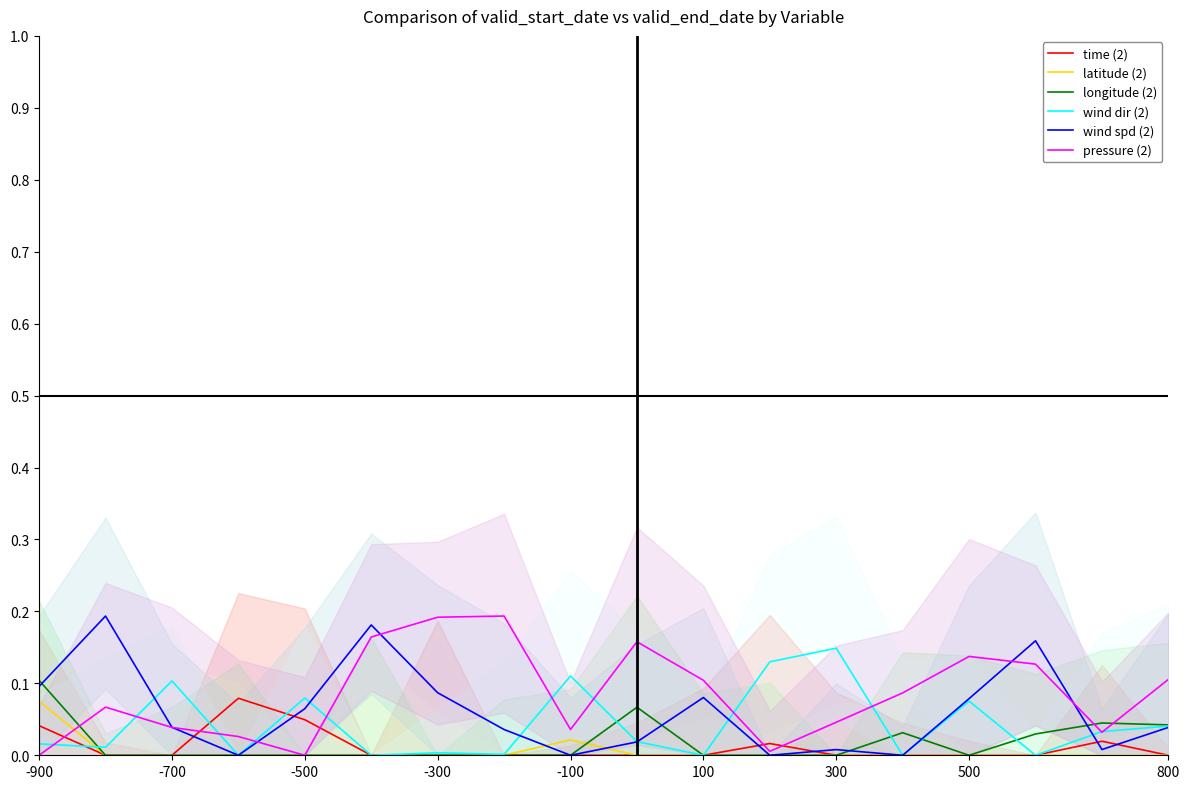

How many lines are shown in the chart?

6